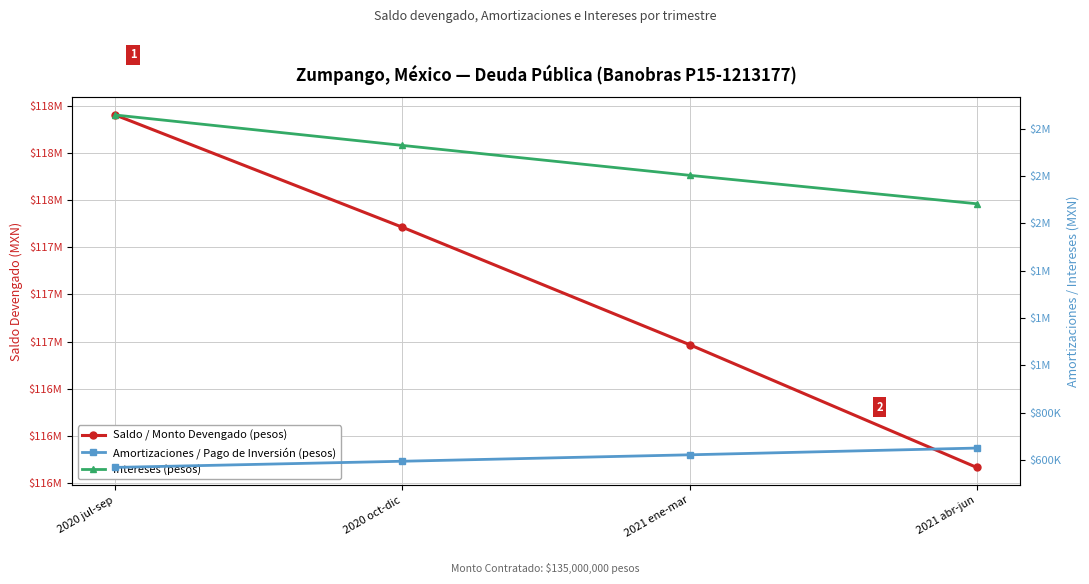

What value does the Intereses (pesos) series have at 2021 ene-mar?

1802397.1